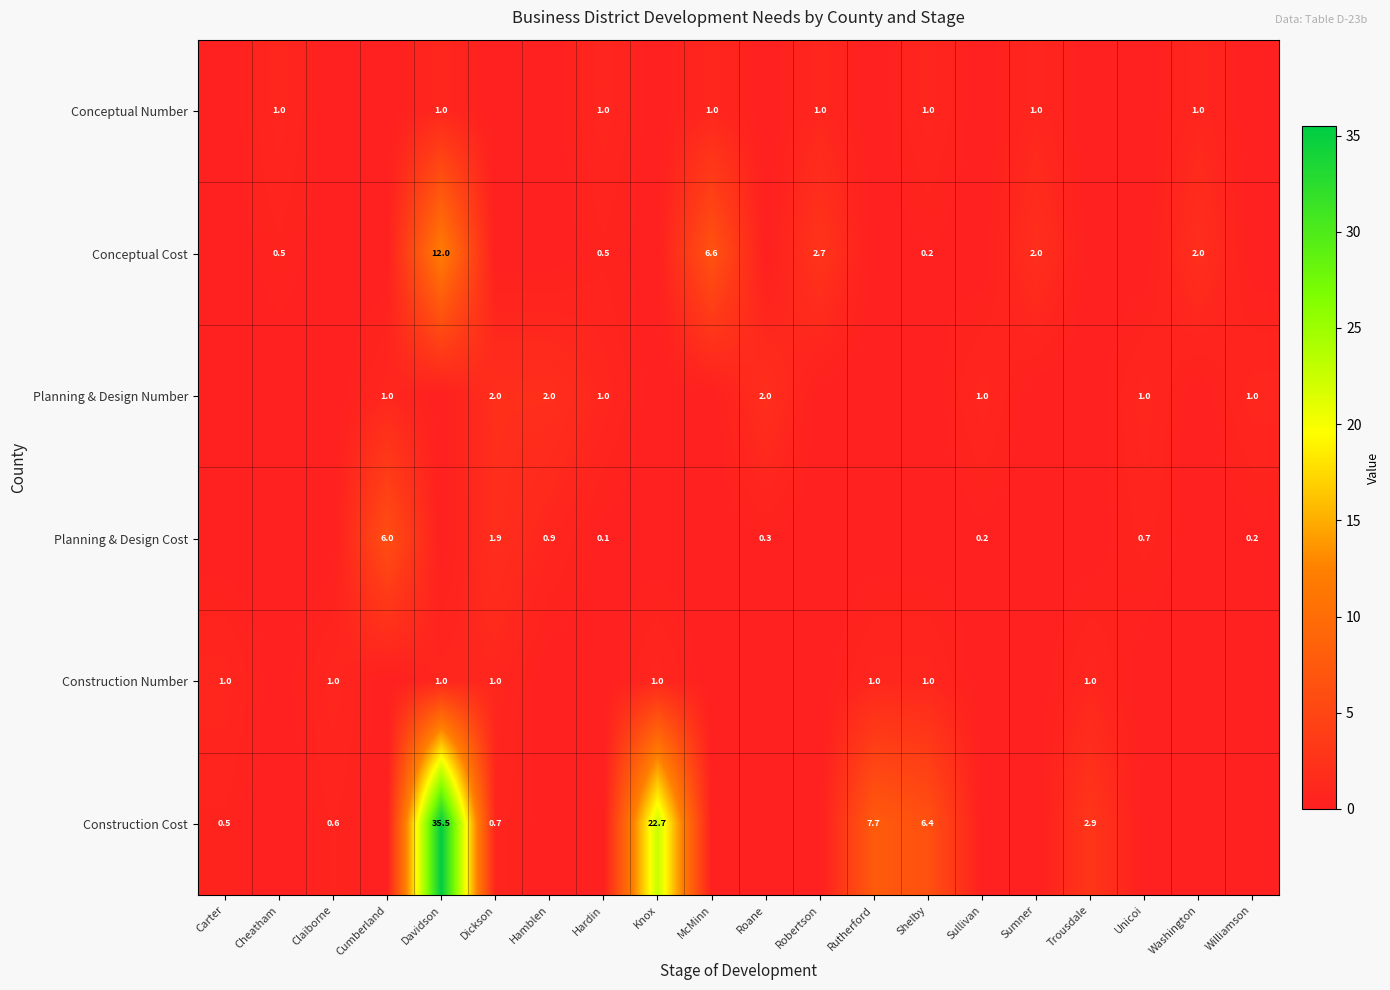

The value of Planning & Design Number at Williamson is 1.0. True or false?

True